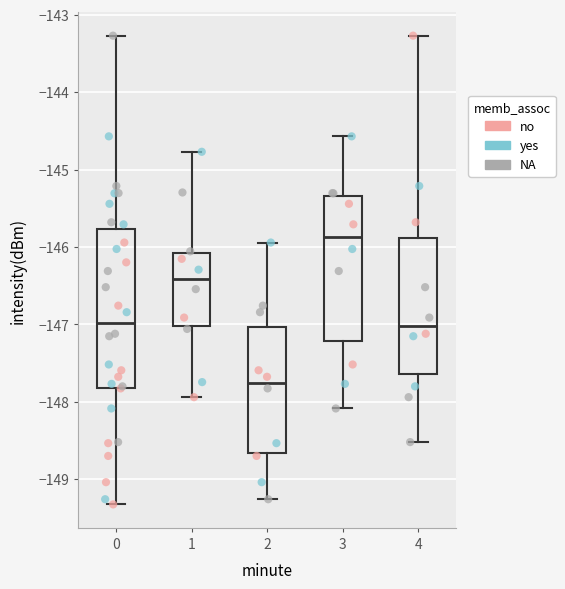

Where is the upper edge of the box at x = 1 on the y-axis? The values are not printed on the chart, so give them approximately, as read against the axis.

-146.1